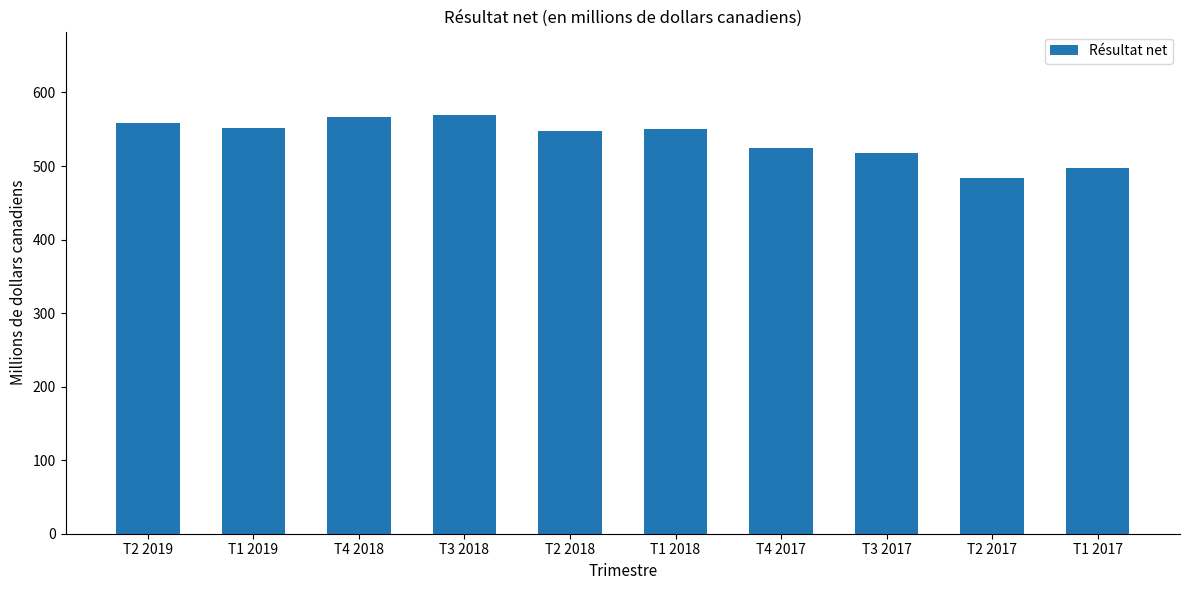

The value at T4 2018 is 131. True or false?

False